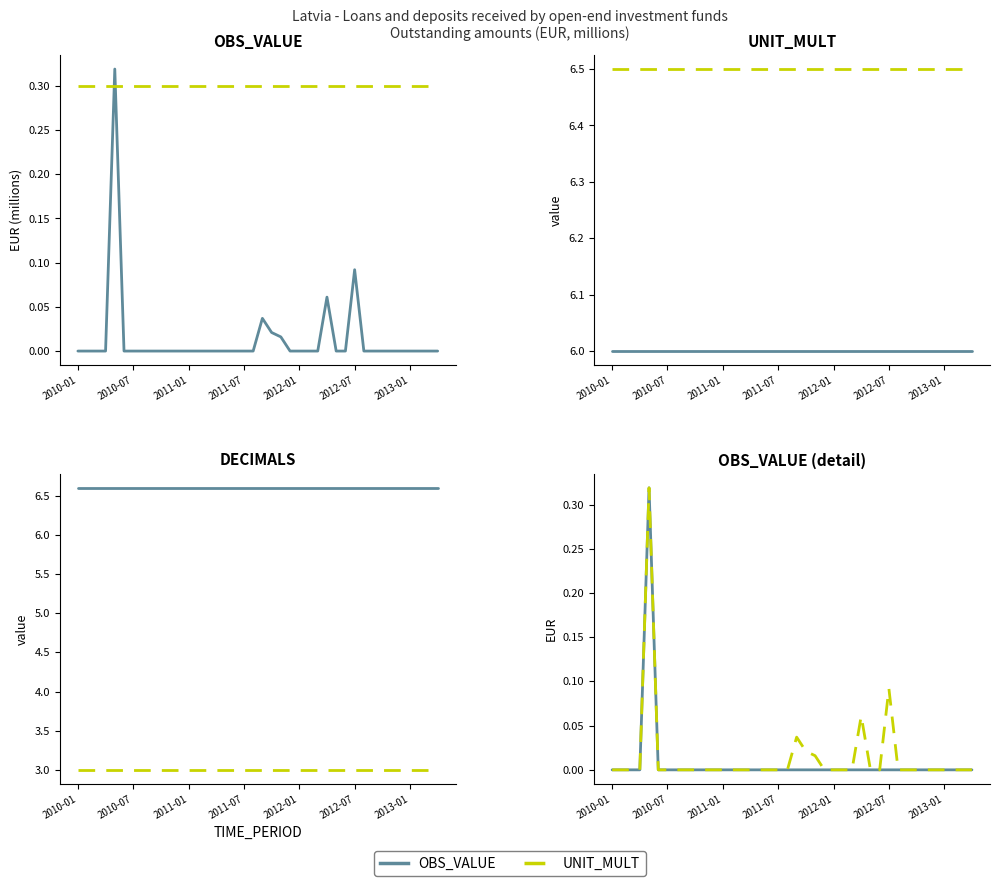

What position from the left is 11?

12